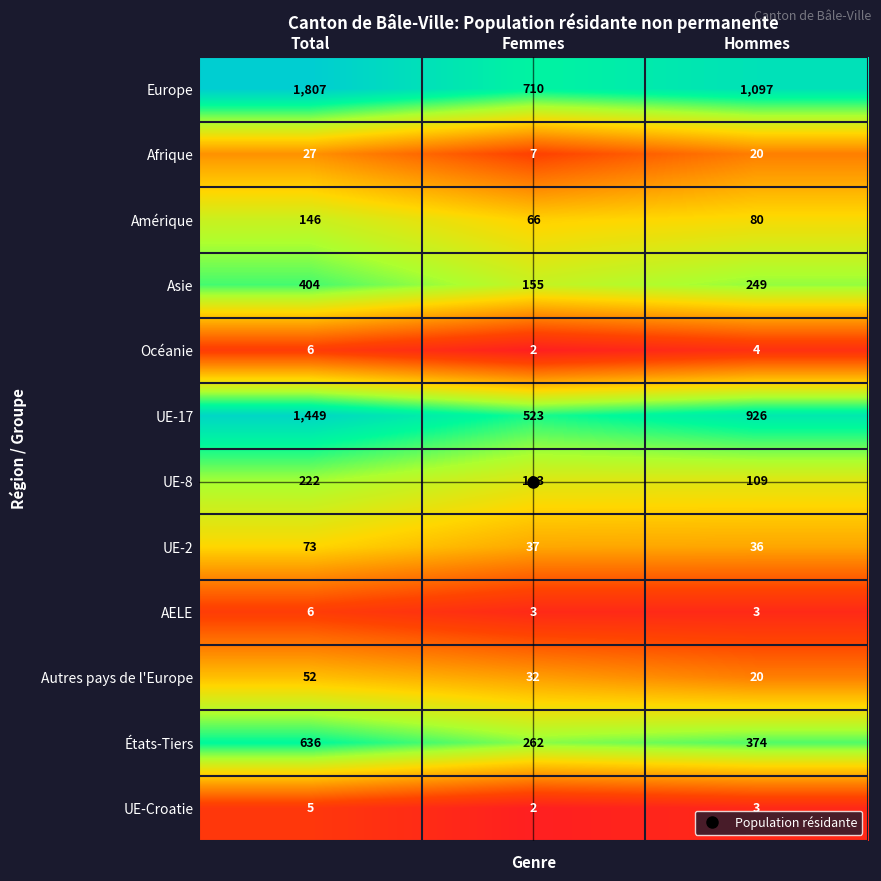

What is the difference between the maximum and second lowest values in the Afrique series?

7